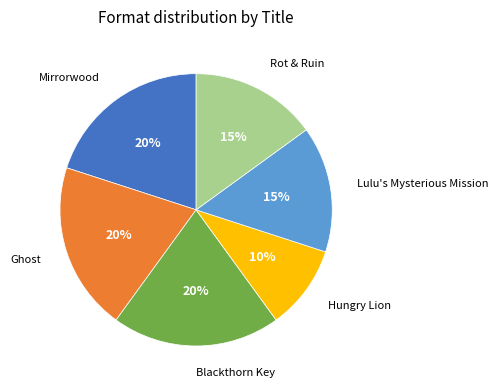

To the nearest percent, what is the difference between the largest and smallest slice percentages?

10%